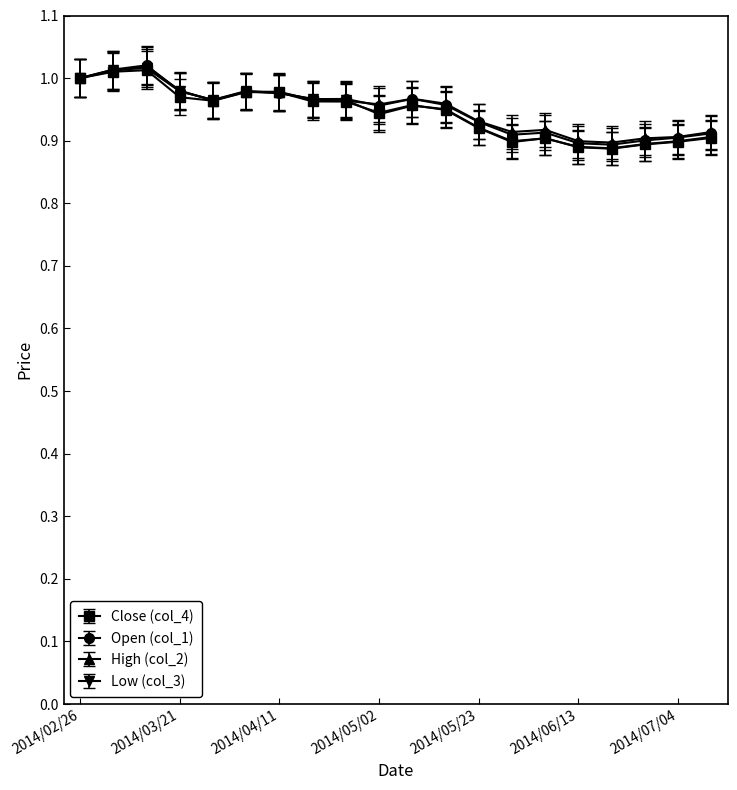

At how many categories does at least one series exceed 0?

20